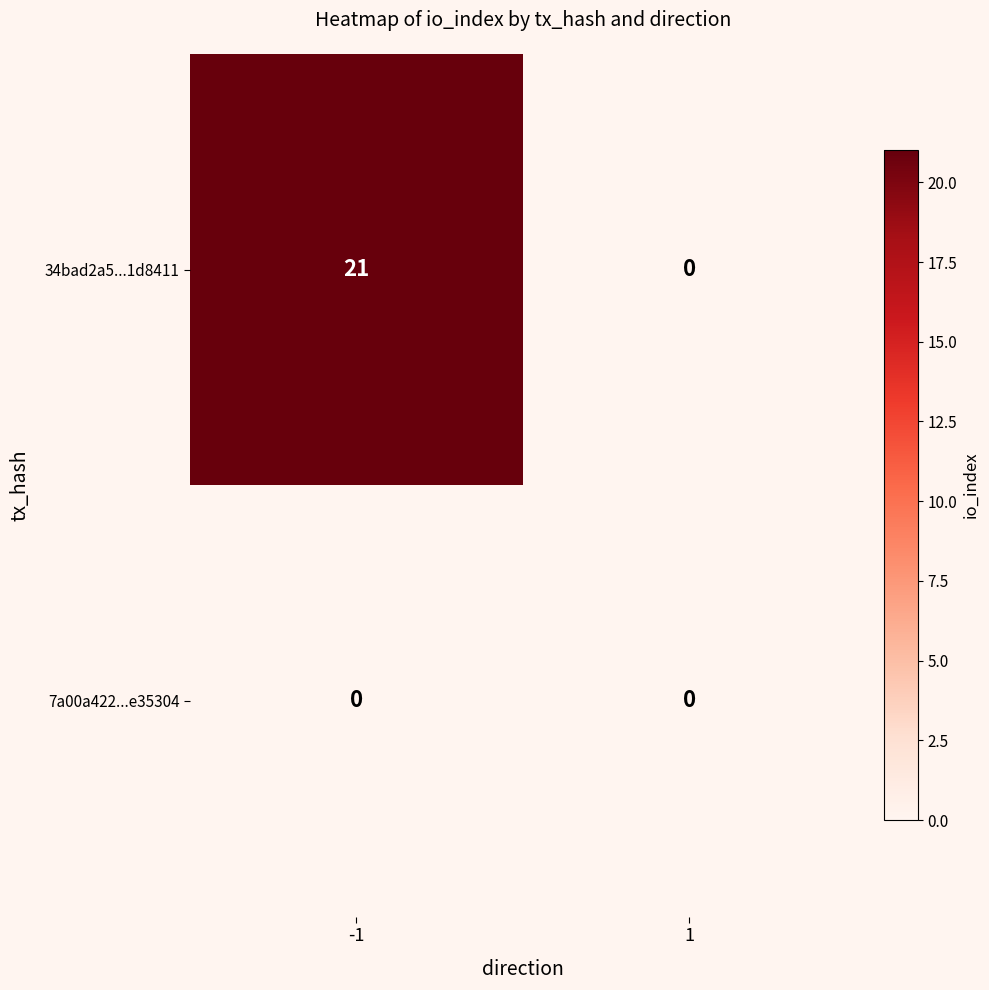

Reading right to left, extract all data points from this chart.

34bad2a5...1d8411: 0	21
7a00a422...e35304: 0	0